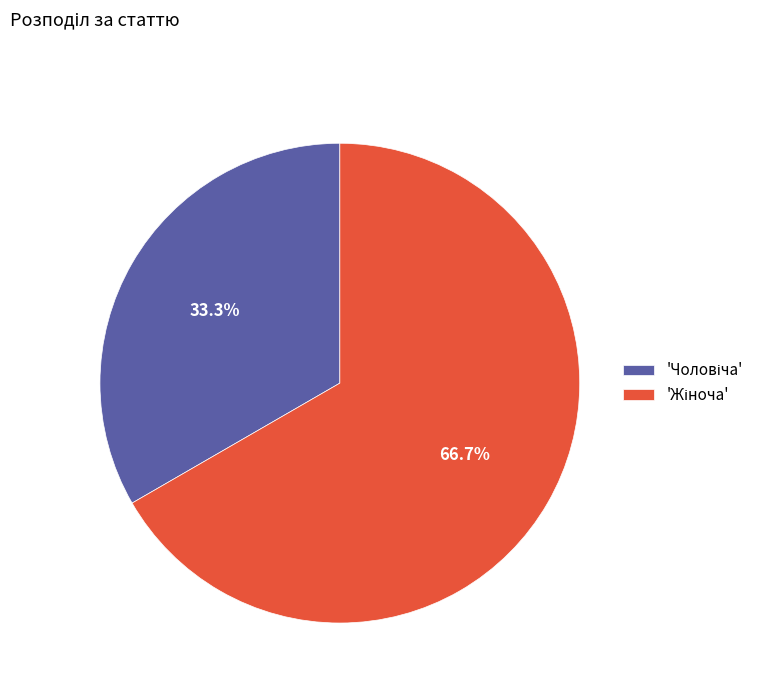

Does any single category account for the majority?

Yes